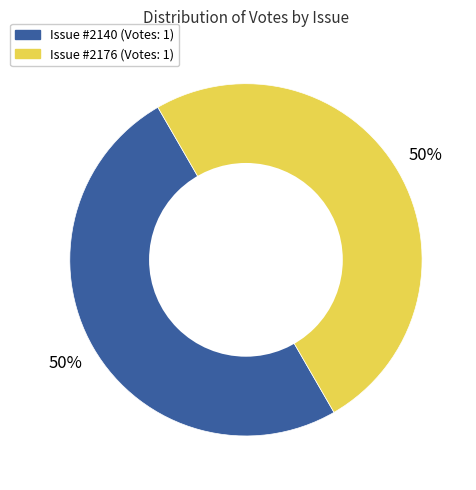

To the nearest percent, what is the average slice percentage?

50%